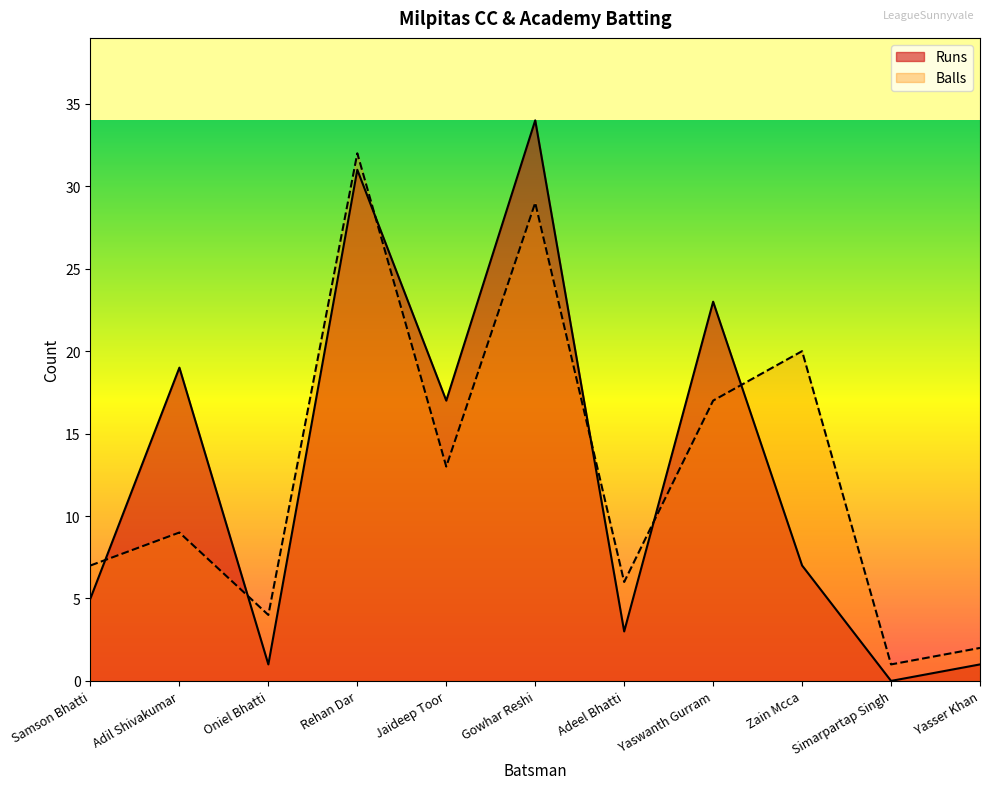

At which category does Balls reach its first local valley?

Oniel Bhatti